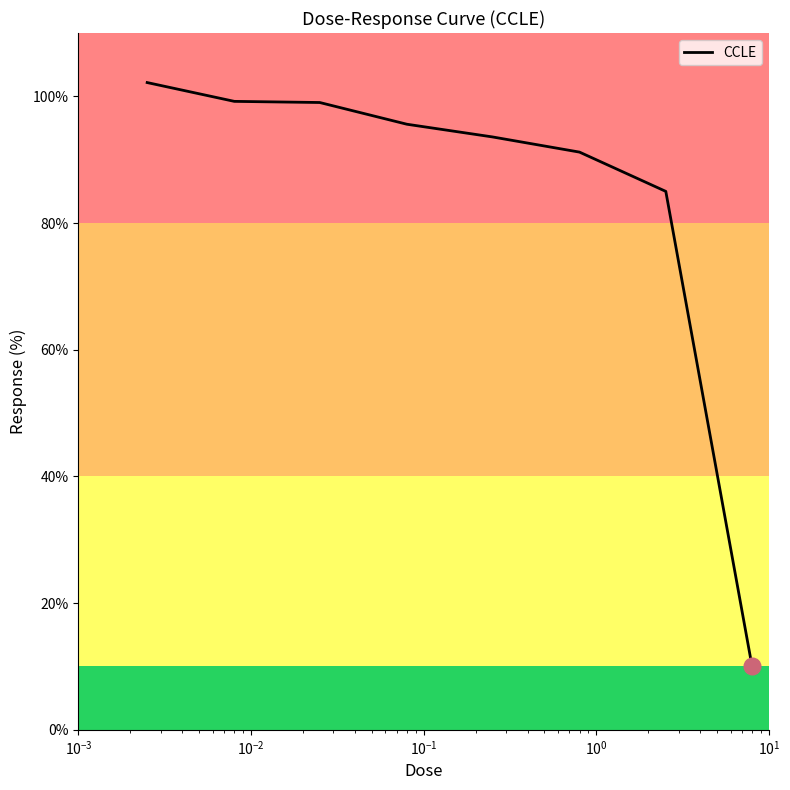

True or false: there are more than 2 points higher than both neighbors.

False